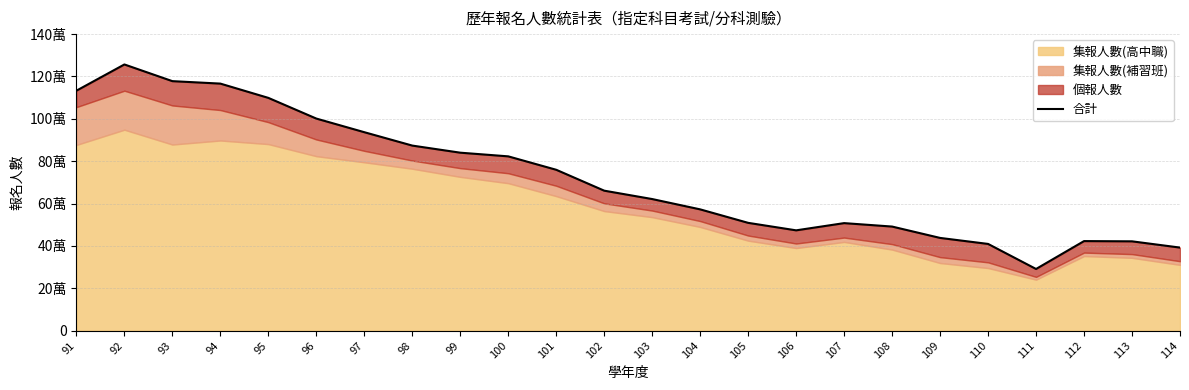

At which category does the chart reach its minimum across all series?

111